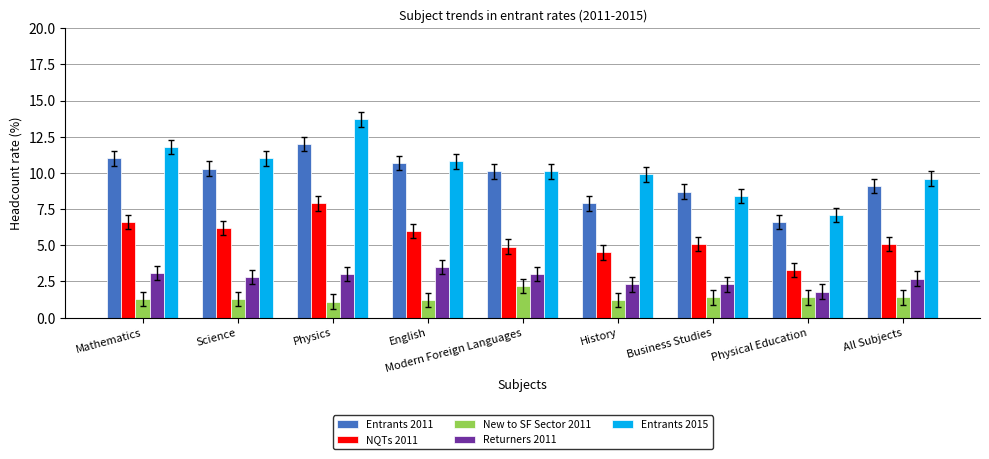

What is the sum of all Entrants 2015 values?

92.4